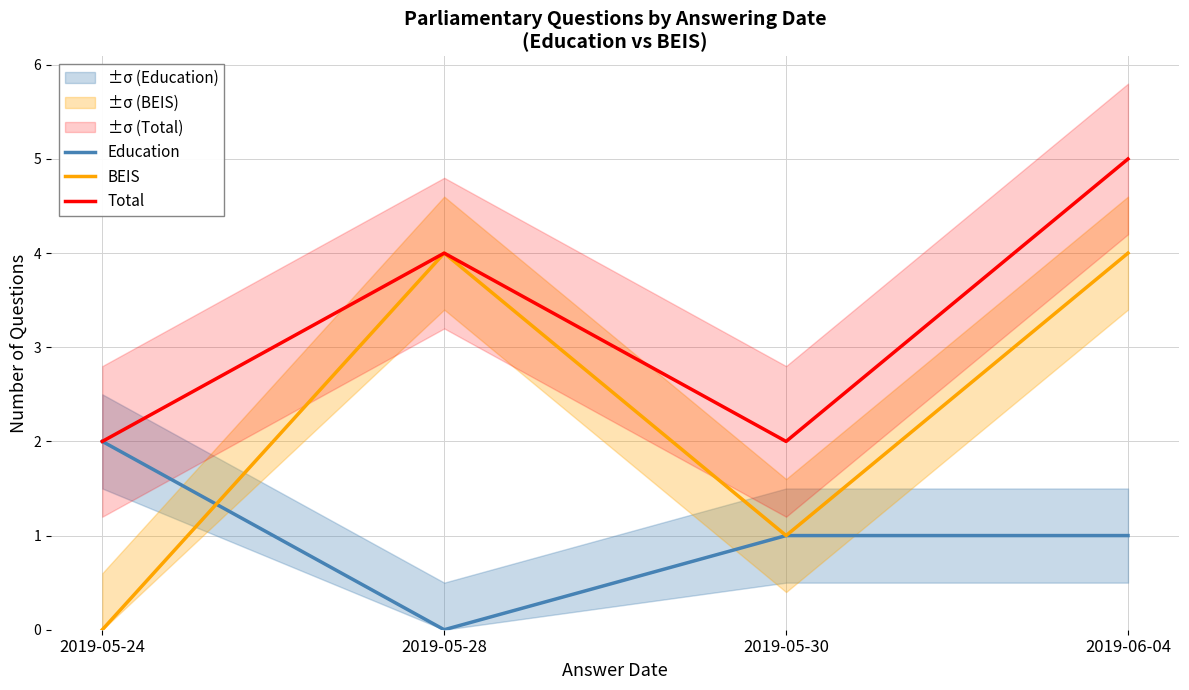

At which category is the sum across all series the highest?

2019-06-04